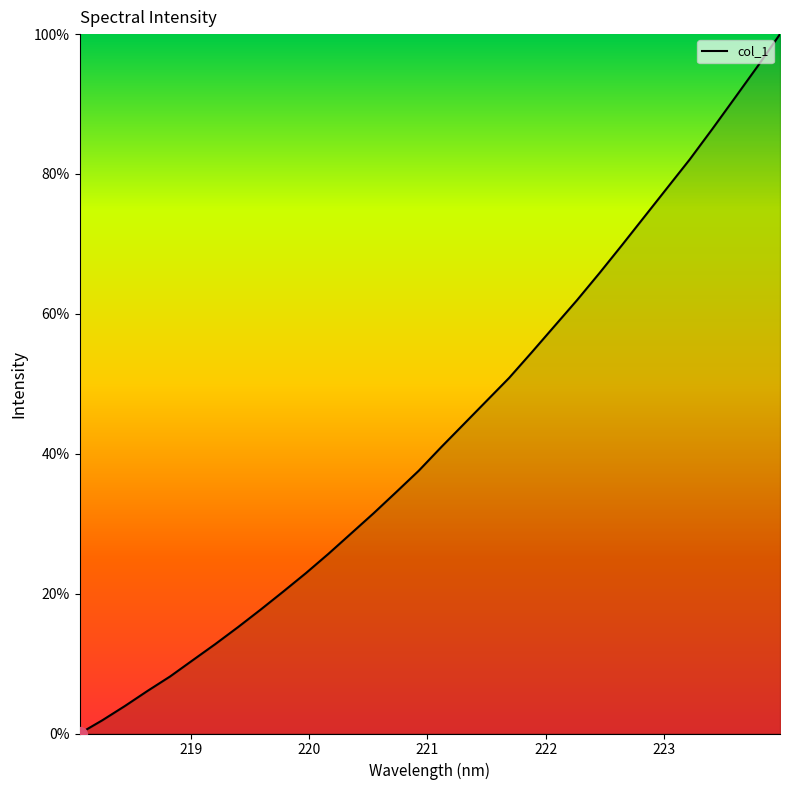

How many values exceed 40?

16